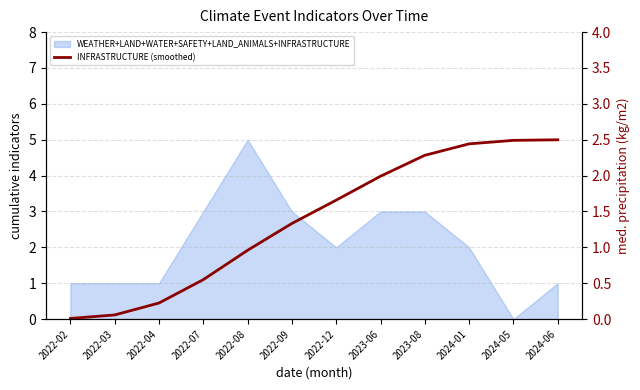

Between 2022-12 and 2022-02, which is larger?

2022-12